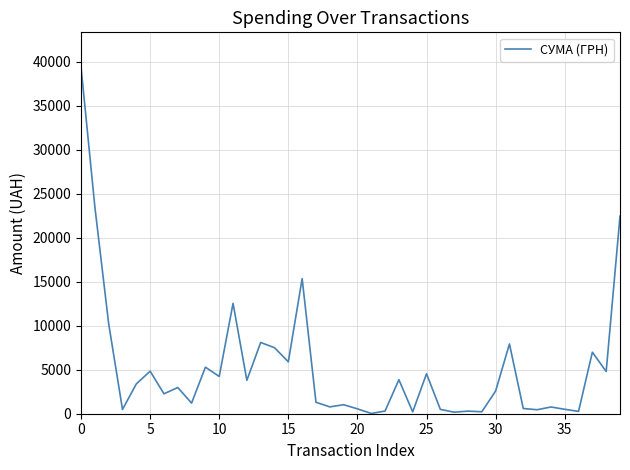

What is the maximum value shown in the chart?

39389.0